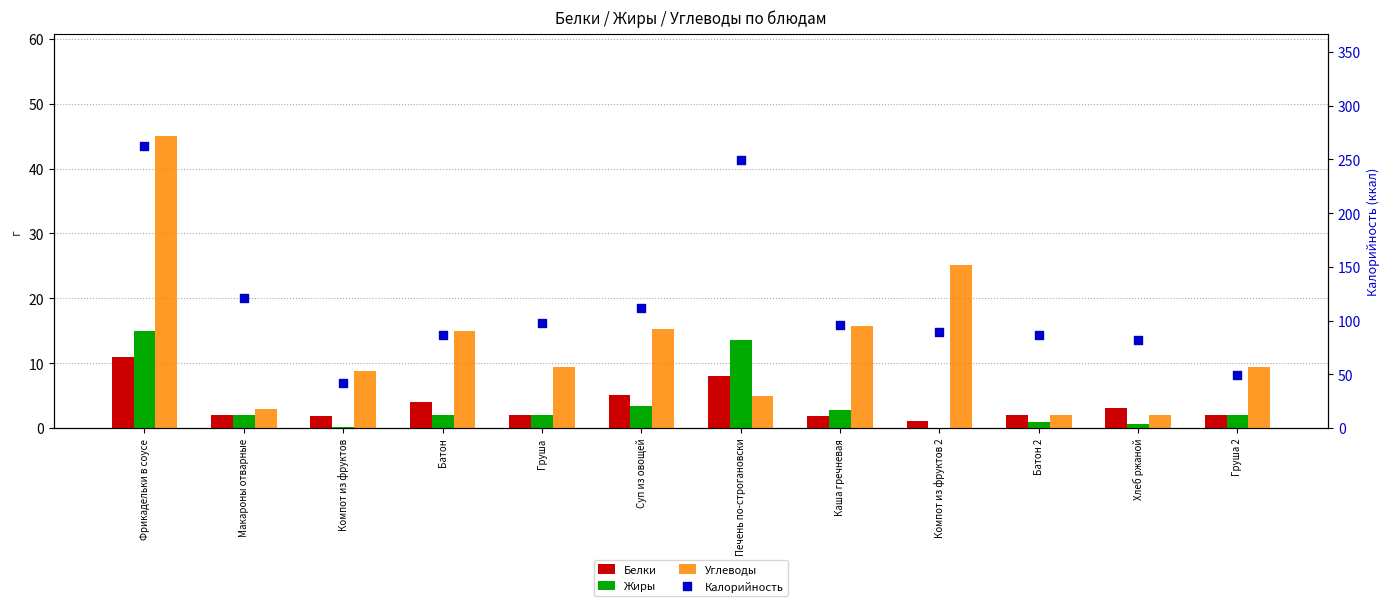

Which series reaches the minimum Y coordinate?

Жиры